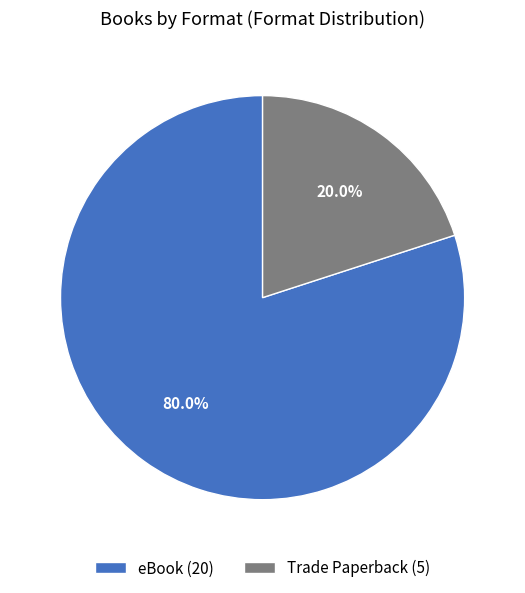

Combined, what portion of the pie is eBook (20) and Trade Paperback (5)?

100.0%